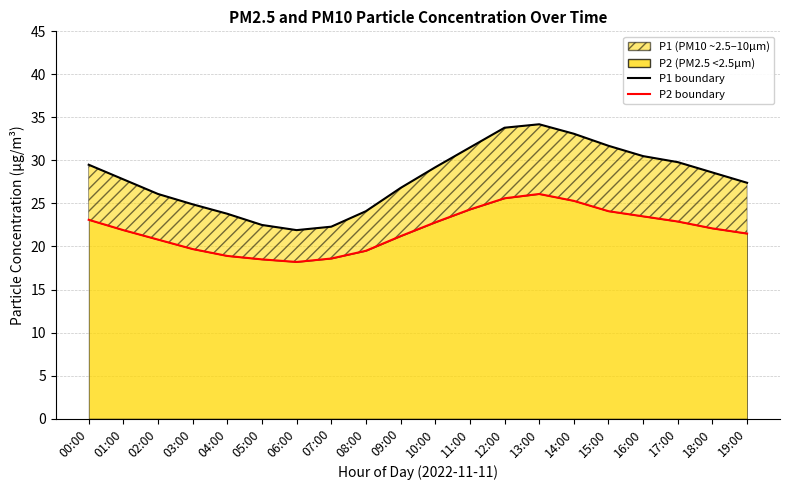

True or false: P2 has more than 1 interior local peaks.

False